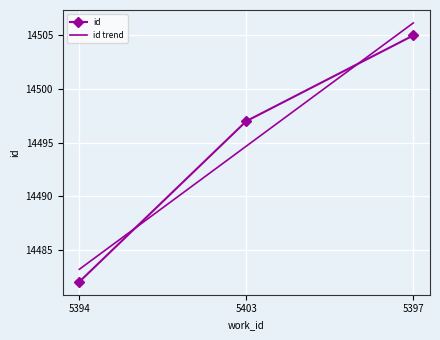

Reading left to right, transcribe all the data shown in this chart.

5394=14482	5403=14497	5397=14505